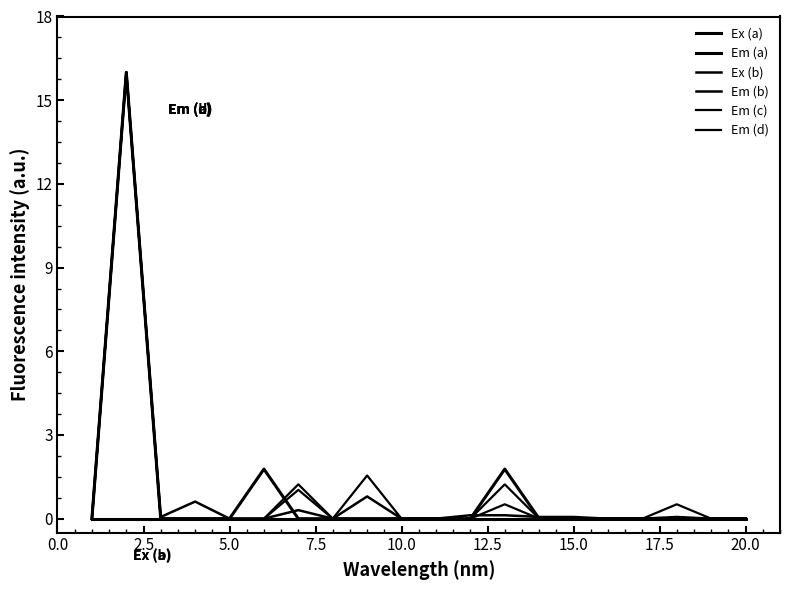

Does the chart have visible grid lines?

No